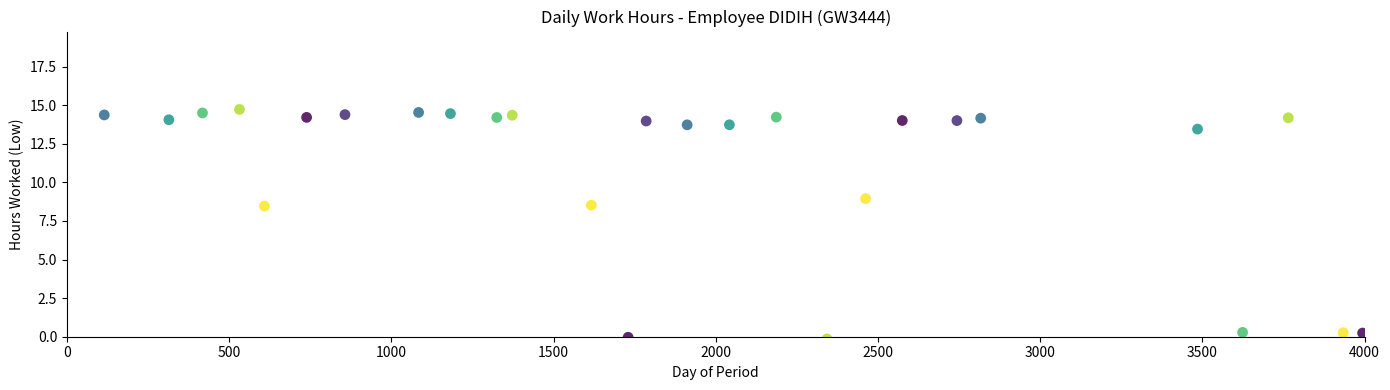

What is the range of Y values (max minus min)?

14.9